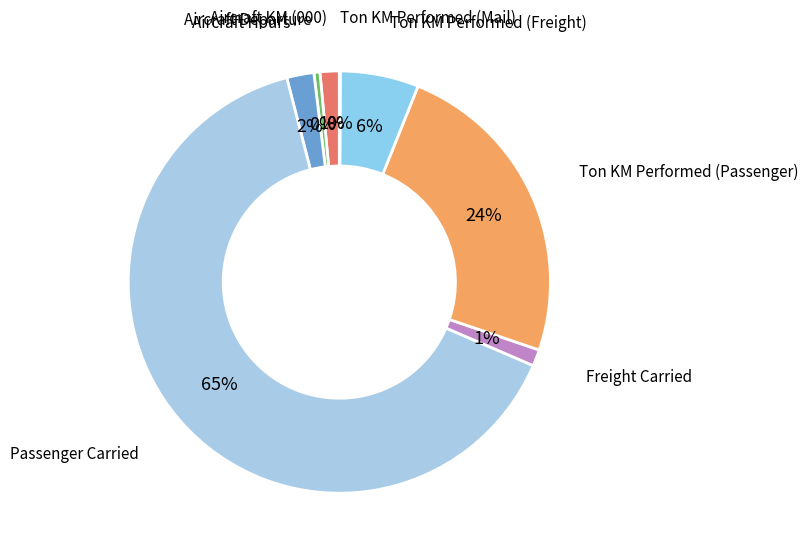

Combined, do Freight Carried and Aircraft KM (000) account for over 50%?

No